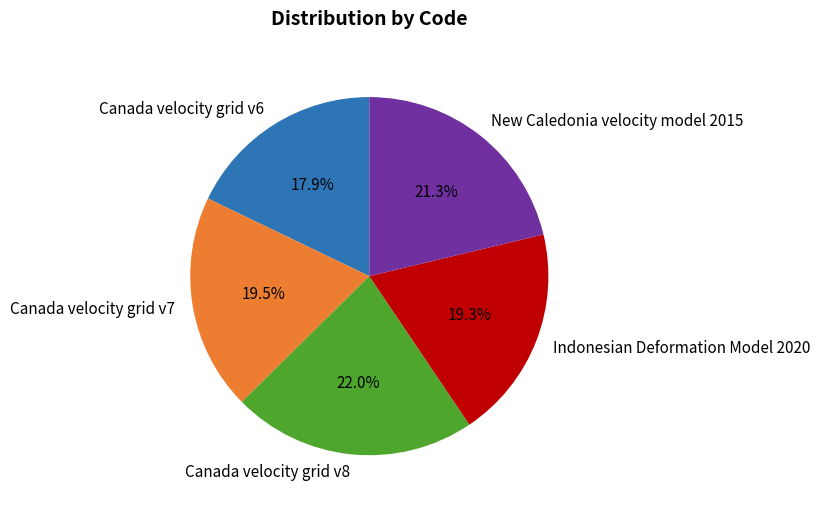

Which category has the biggest portion of the pie?

Canada velocity grid v8